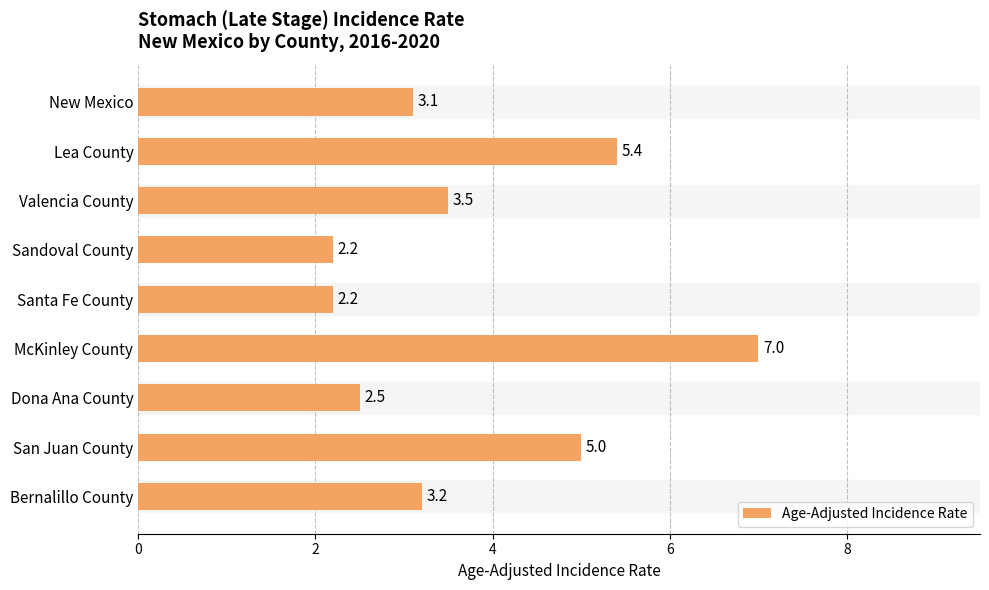

Which category has the highest value across all series?

McKinley County